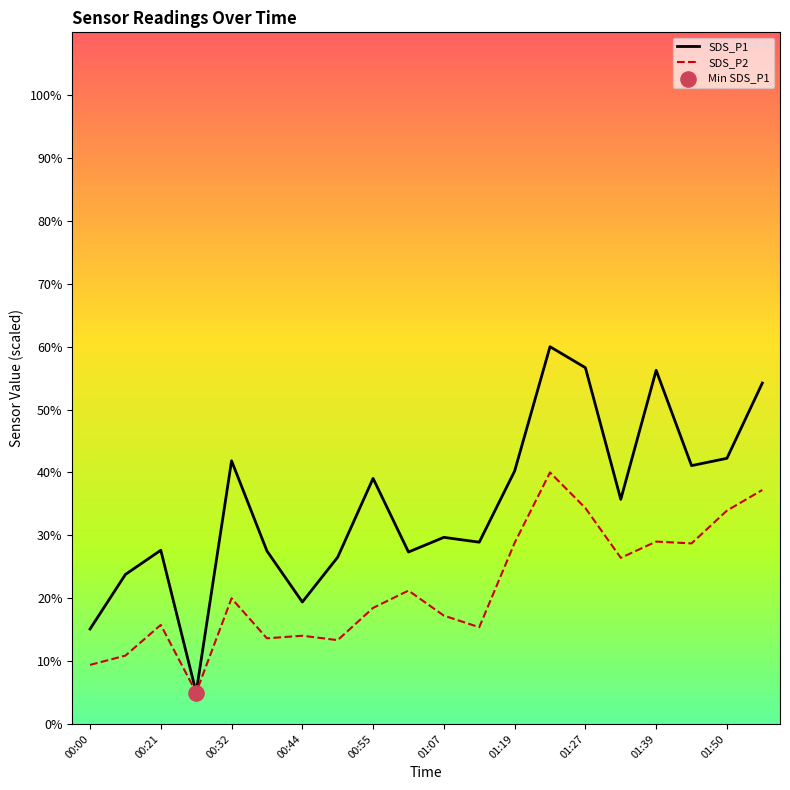

Which series contains the highest Y value?

SDS_P1